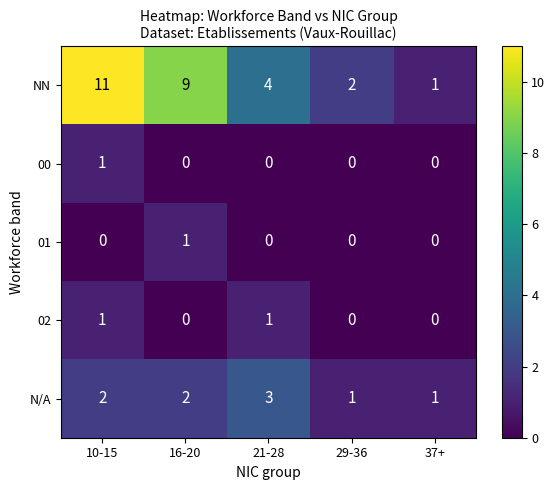

True or false: 00 has a value of 0 at 16-20.

True